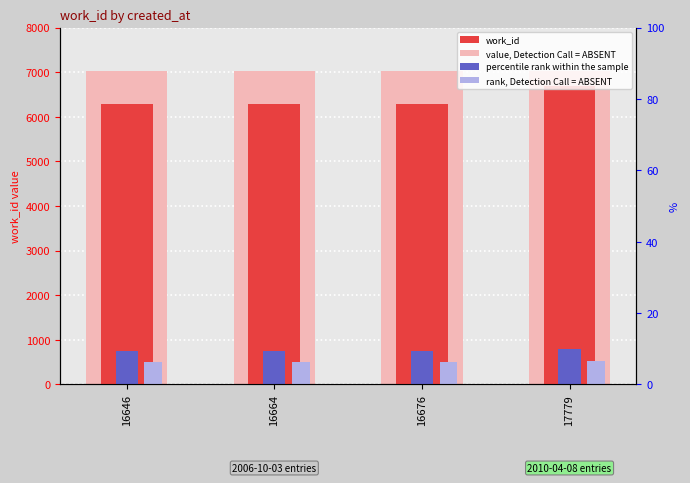

Reading left to right, transcribe all the data shown in this chart.

work_id: 6293.0	6293.0	6293.0	6695.0
value, Detection Call = ABSENT: 7029.8	7029.8	7029.8	7029.8
percentile rank within the sample: 755.2	755.2	755.2	803.4
rank, Detection Call = ABSENT: 503.4	503.4	503.4	535.6